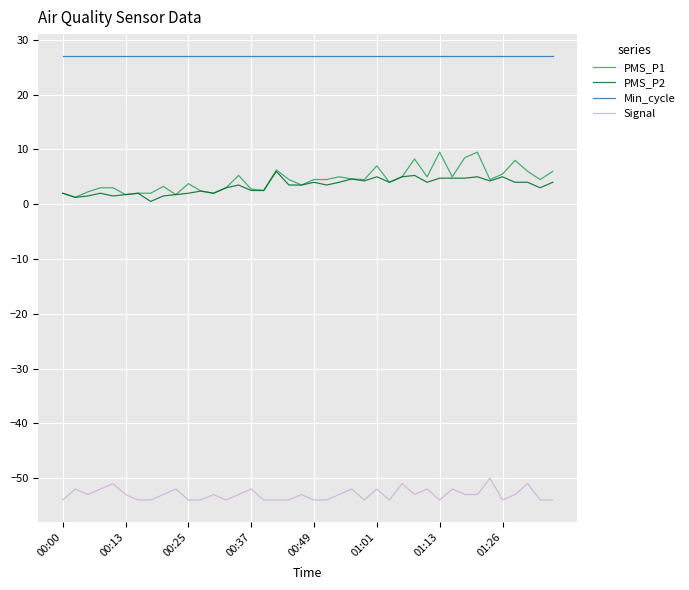

What is the highest value of the PMS_P1 series?

9.5